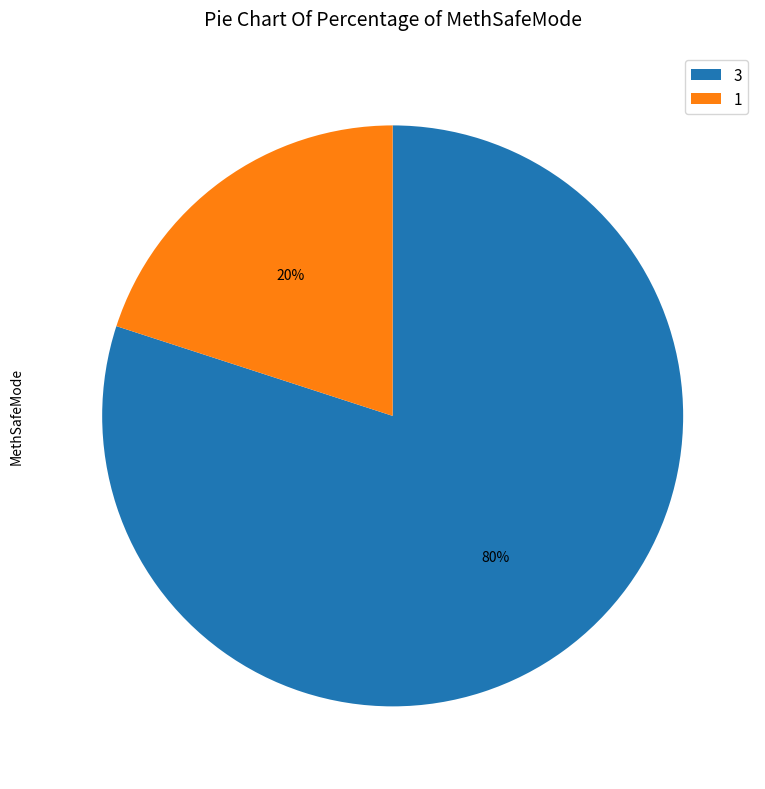

To the nearest percent, what is the average slice percentage?

50%